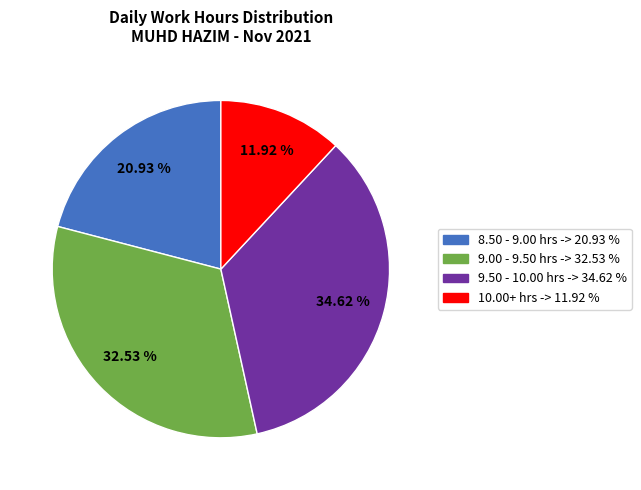

Does any single category account for the majority?

No